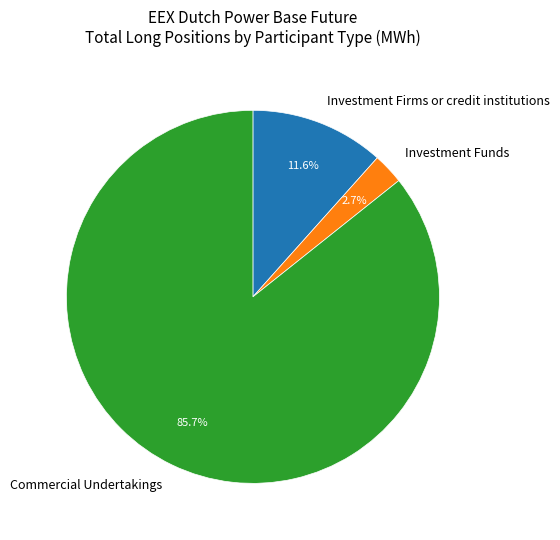

What is the smallest slice in the pie chart?

Investment Funds